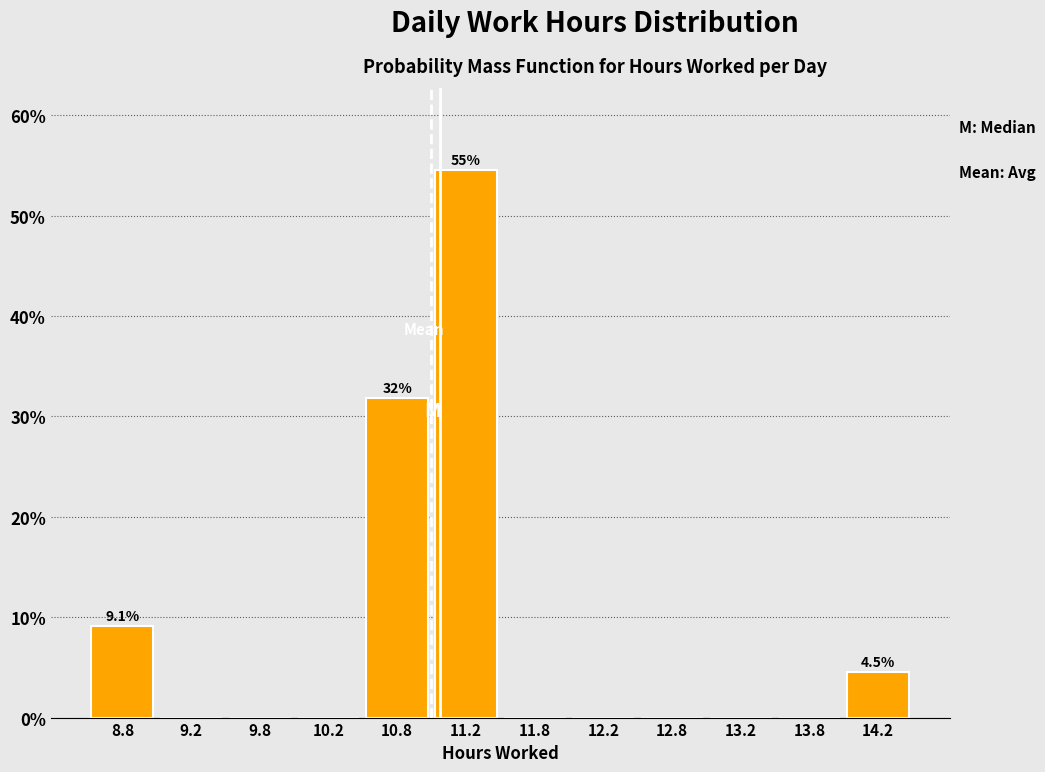

Over which range of the x-axis is the bar tallest?

11.0 to 11.5